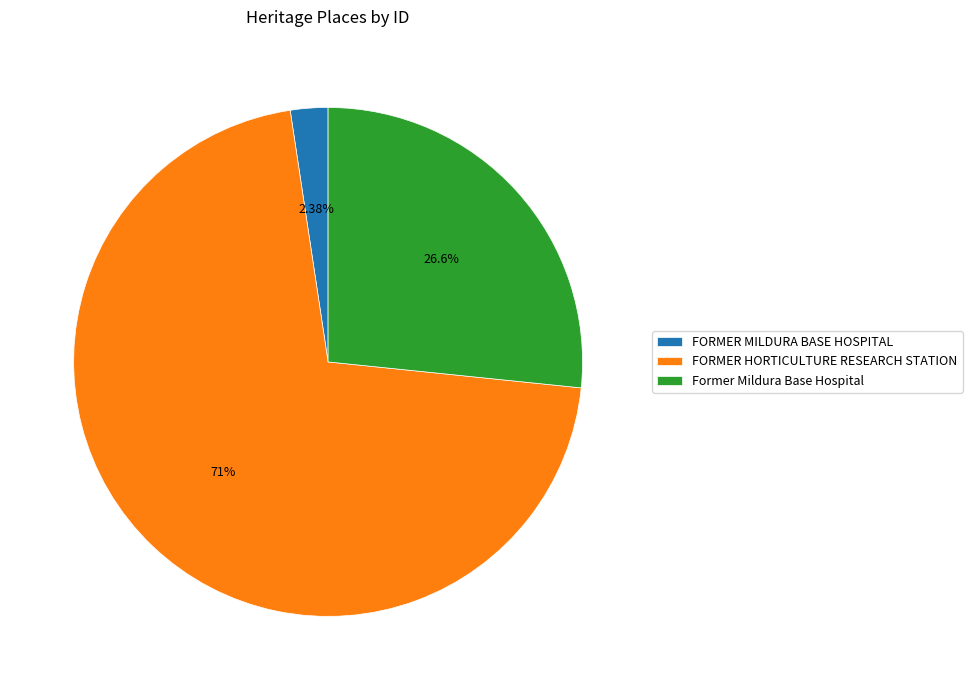

Is the sum of Former Mildura Base Hospital and FORMER HORTICULTURE RESEARCH STATION greater than half?

Yes